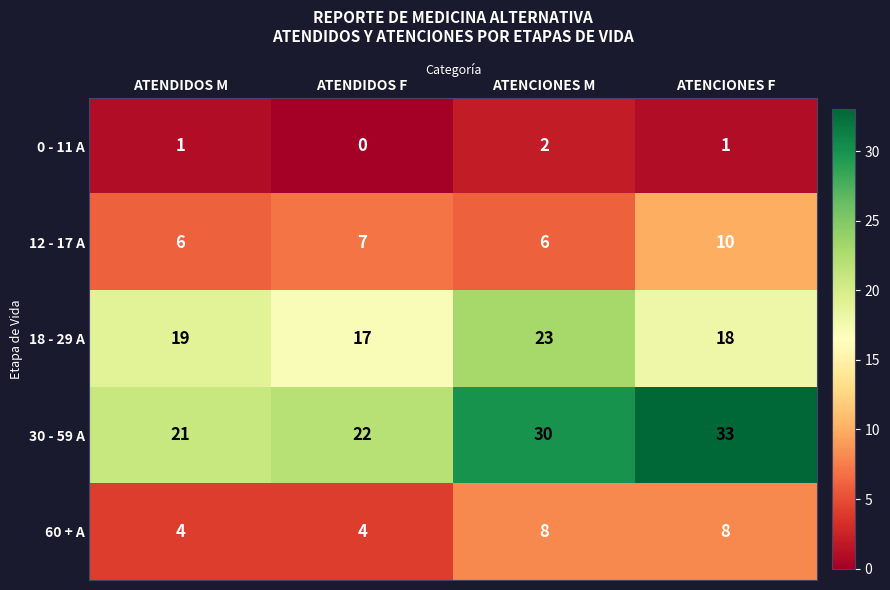

What is the difference between the second highest and second lowest values in the 30 - 59 A series?

8